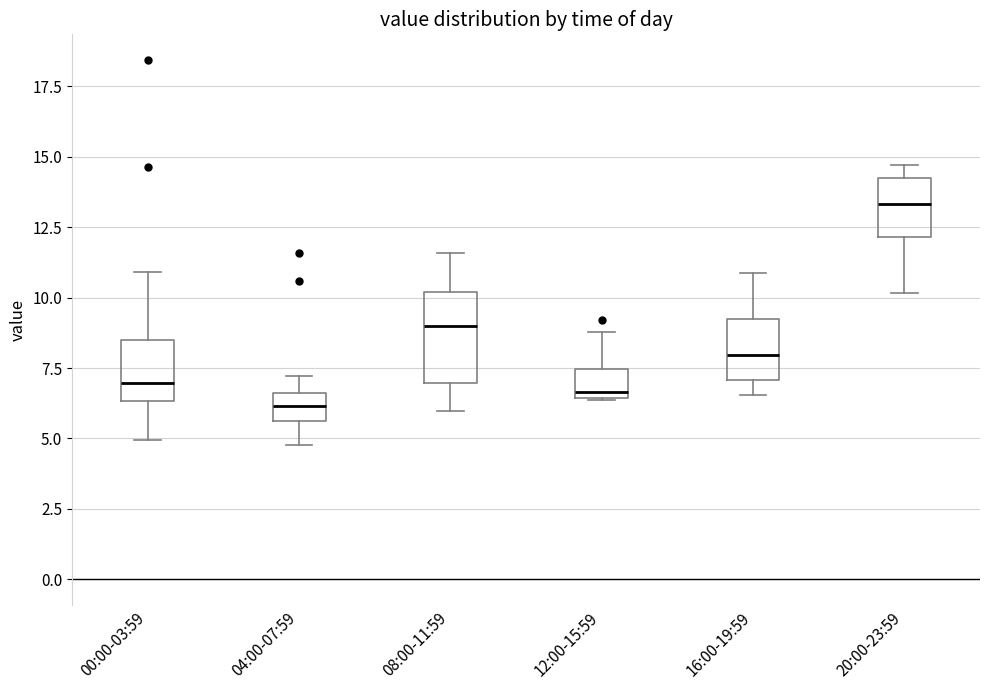

Comparing the boxes themselves (not the whiskers), which one is the tallest?

08:00-11:59